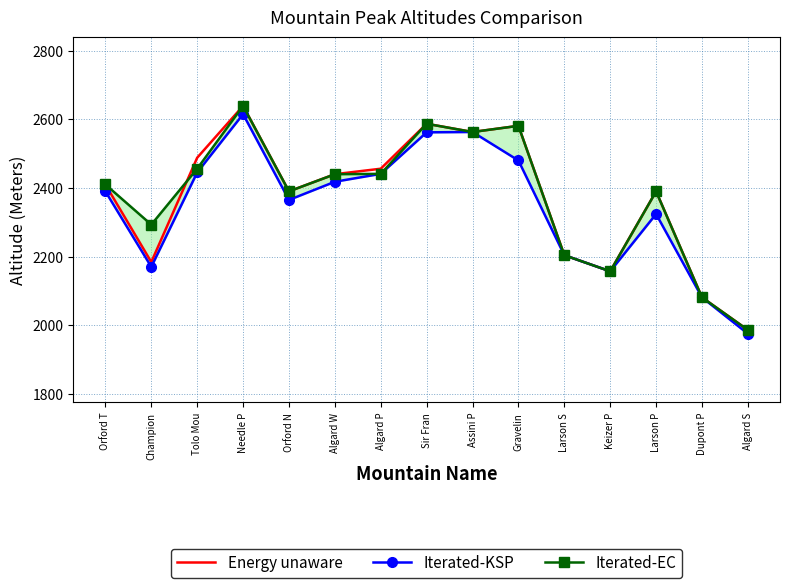

Rank the series by their maximum value, from highest to lowest.

Energy unaware, Iterated-EC, Iterated-KSP